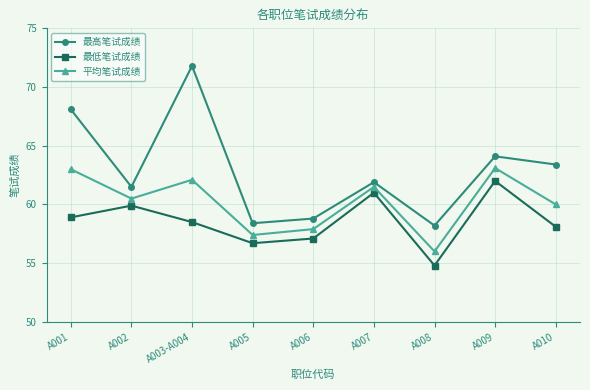

List the series in order of their peak value, highest first.

最高笔试成绩, 平均笔试成绩, 最低笔试成绩